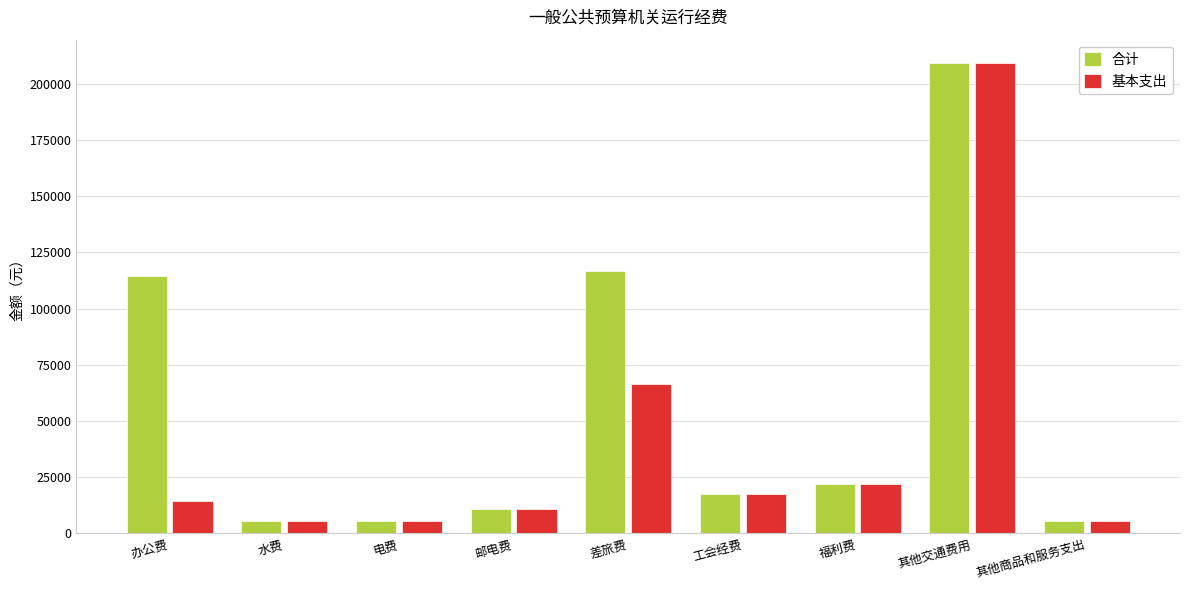

Rank the series by their average value, from lowest to highest.

基本支出, 合计